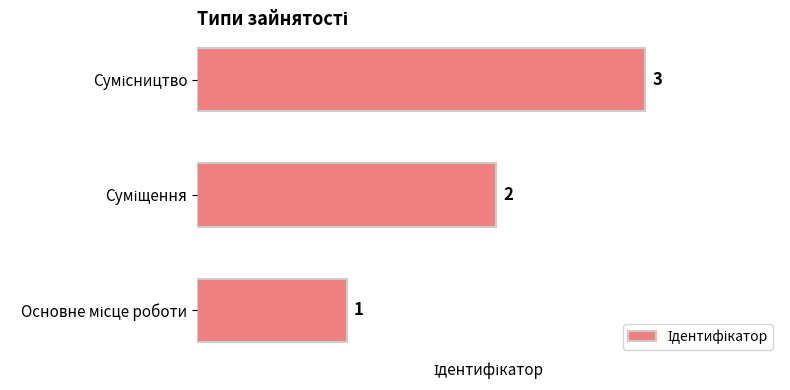

What is the greatest value displayed?

3